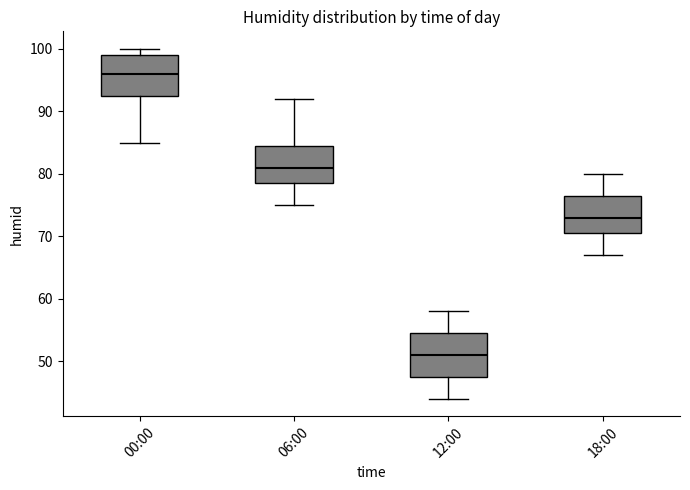

Reading left to right, transcribe this box plot: for each box, give where its median line is, the range the box spans, and where its two whiskers end, as read against the y-axis. The values are not printed on the chart, so give them approximately, as read against the axis.

00:00: median 96, box 93 to 99, whiskers 85 to 100
06:00: median 81, box 79 to 85, whiskers 75 to 92
12:00: median 51, box 48 to 55, whiskers 44 to 58
18:00: median 73, box 71 to 77, whiskers 67 to 80